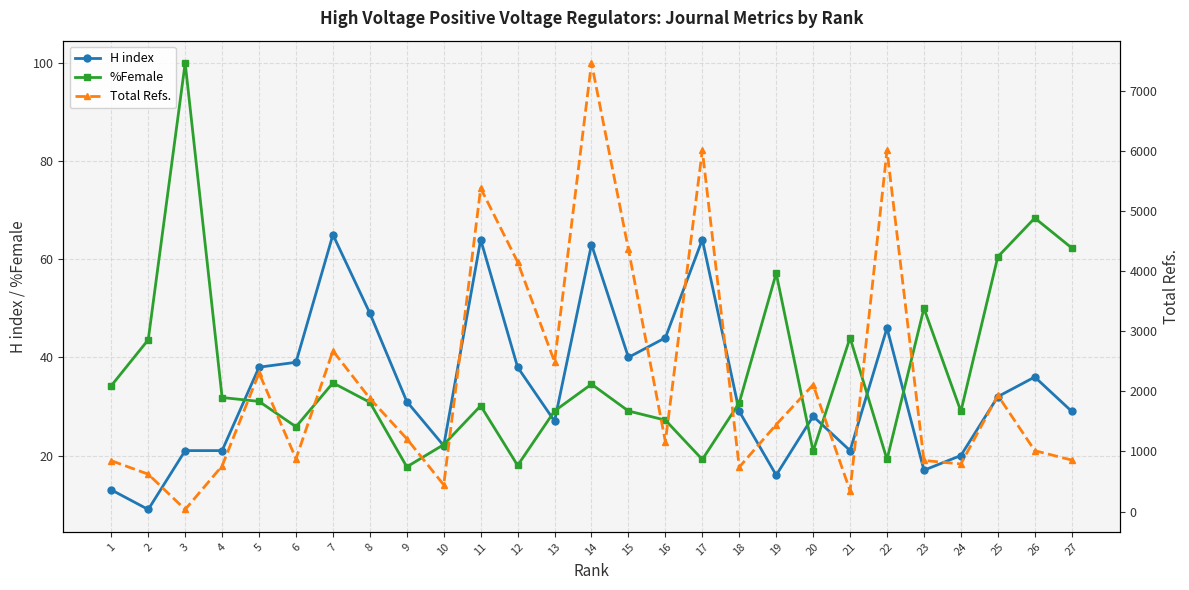

How many lines are shown in the chart?

3